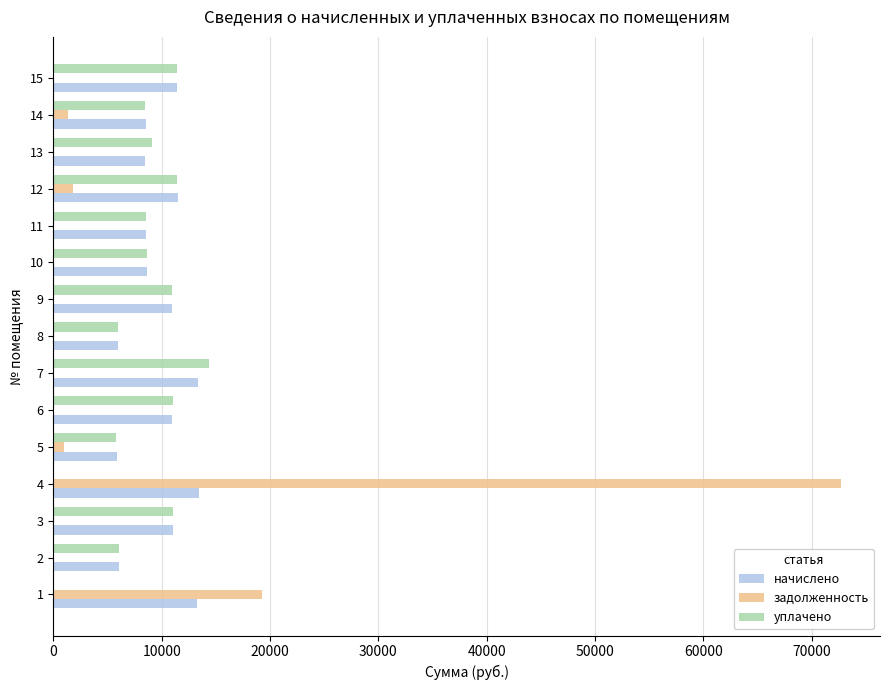

What is the total value across all series at 11?

17056.8